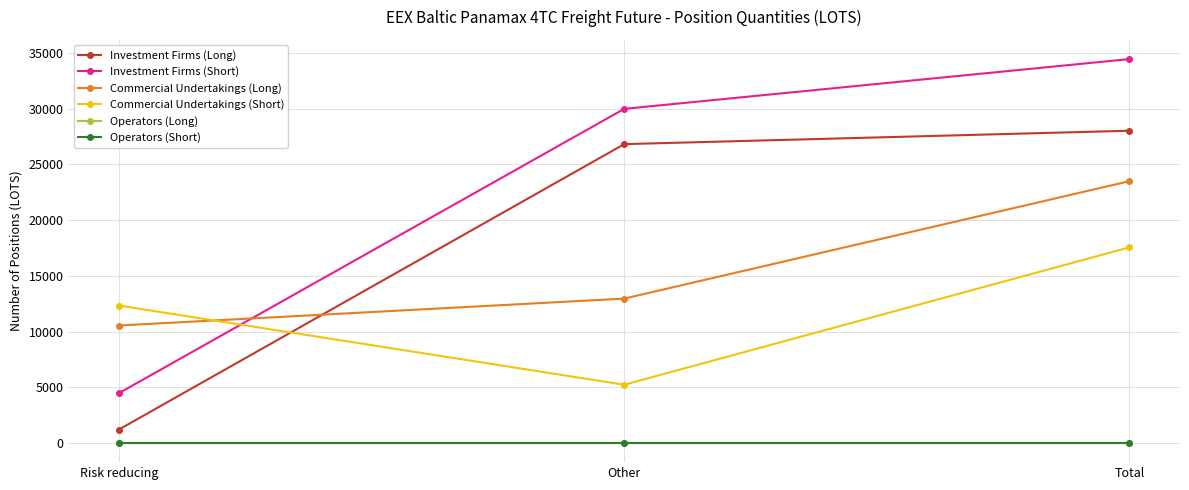

What is the value of the Commercial Undertakings (Short) point at the 1st from the left?

12332.6